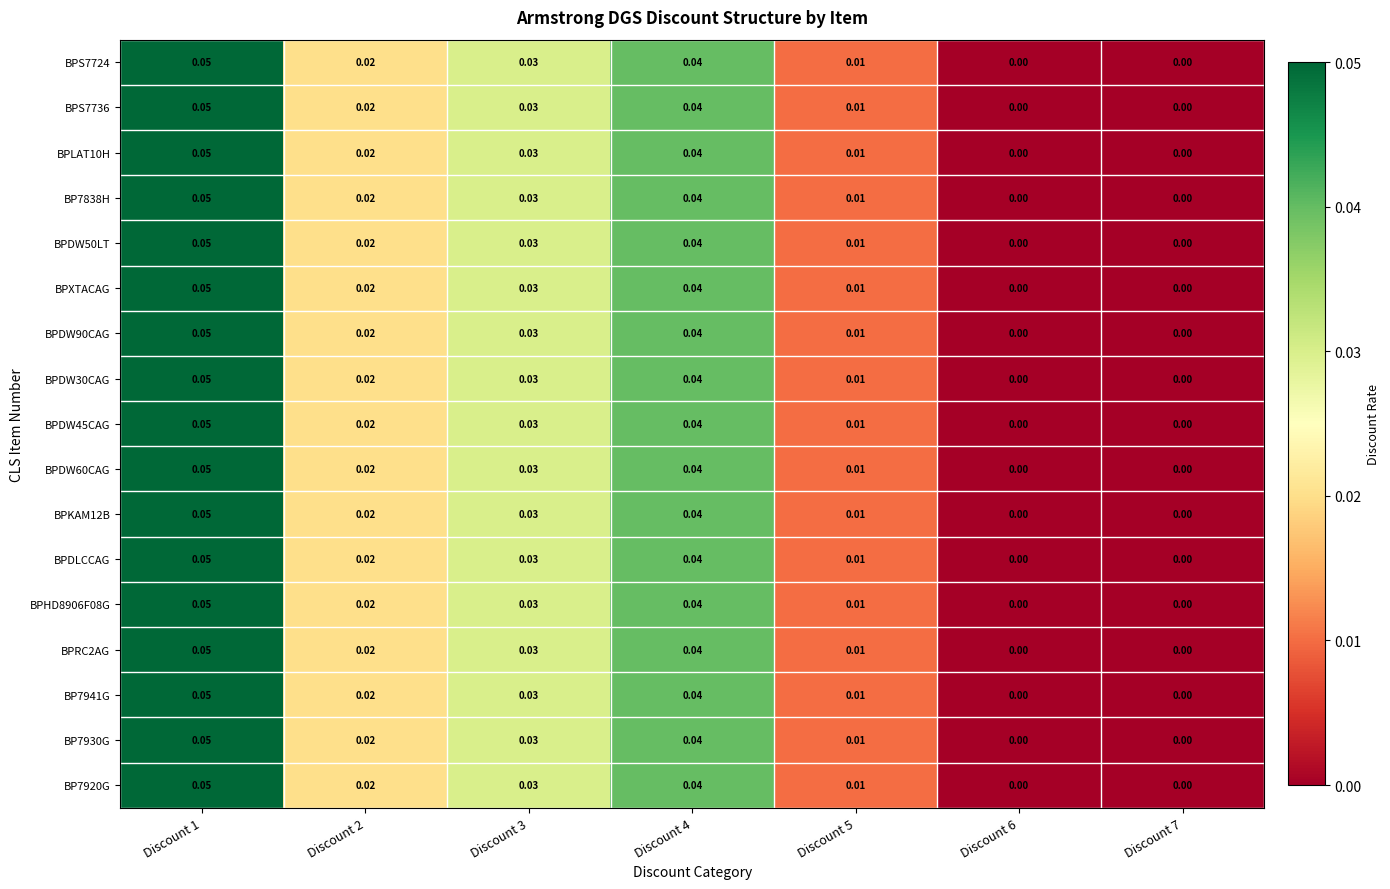

At which category is the sum across all series the highest?

Discount 1